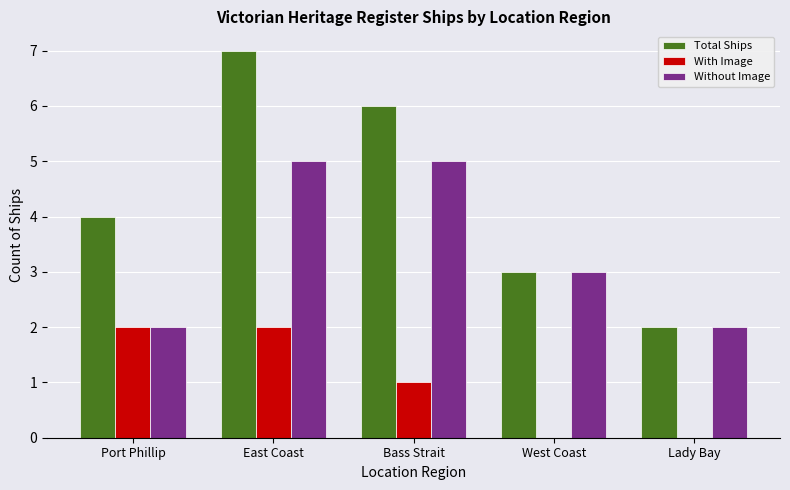

Which series has the largest range (max minus min)?

Total Ships